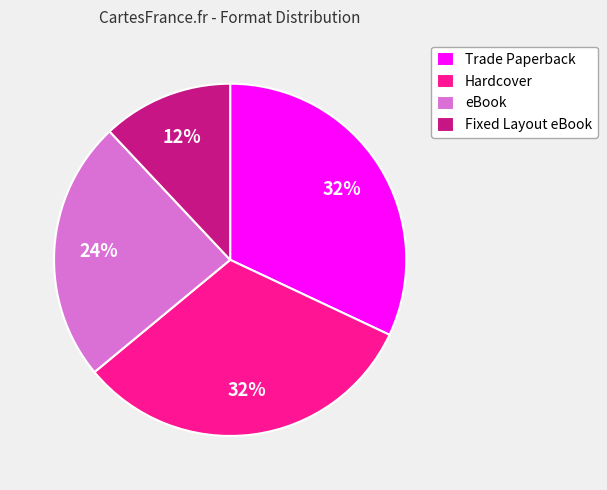

Combined, do eBook and Fixed Layout eBook account for over 50%?

No